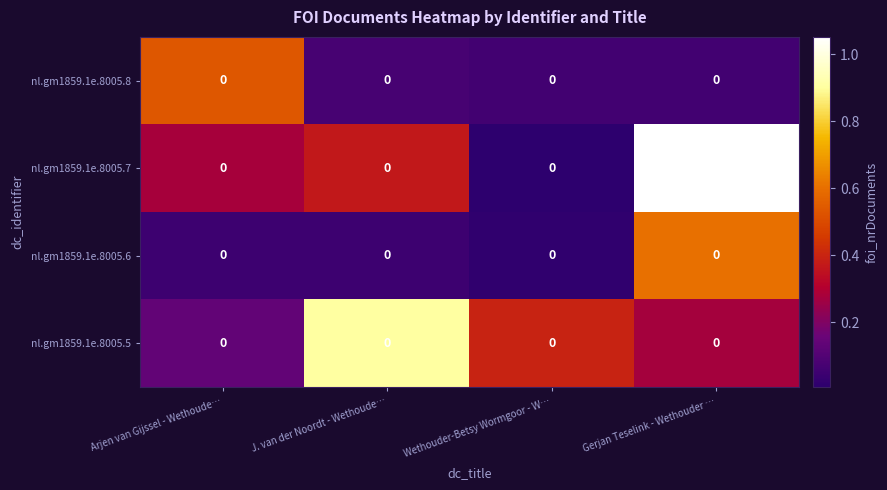

What is the difference between the maximum and minimum values in the nl.gm1859.1e.8005.6 series?

0.6